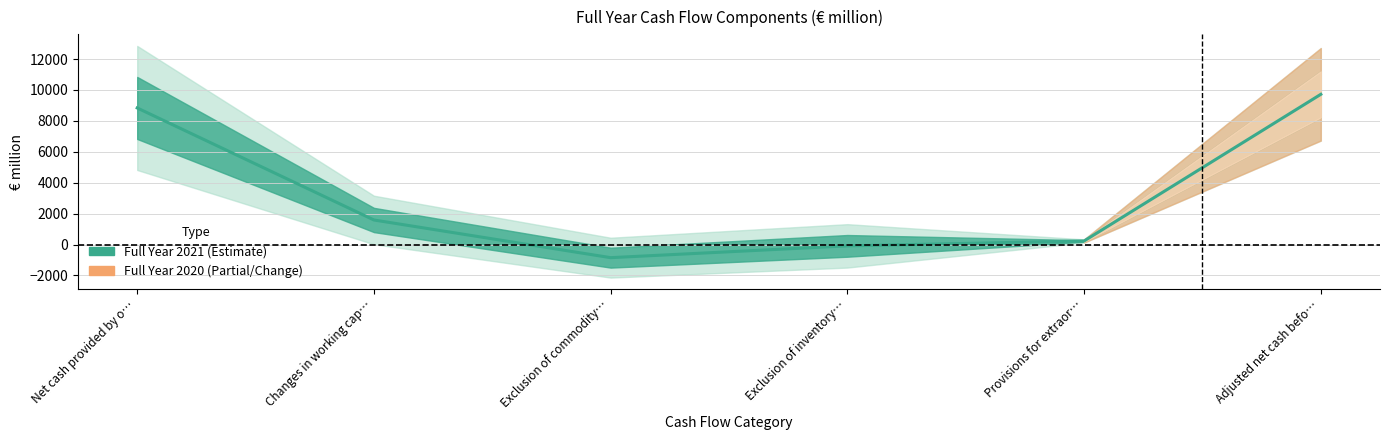

Is it true that the value at Adjusted net cash befo… is 9719.5?

True